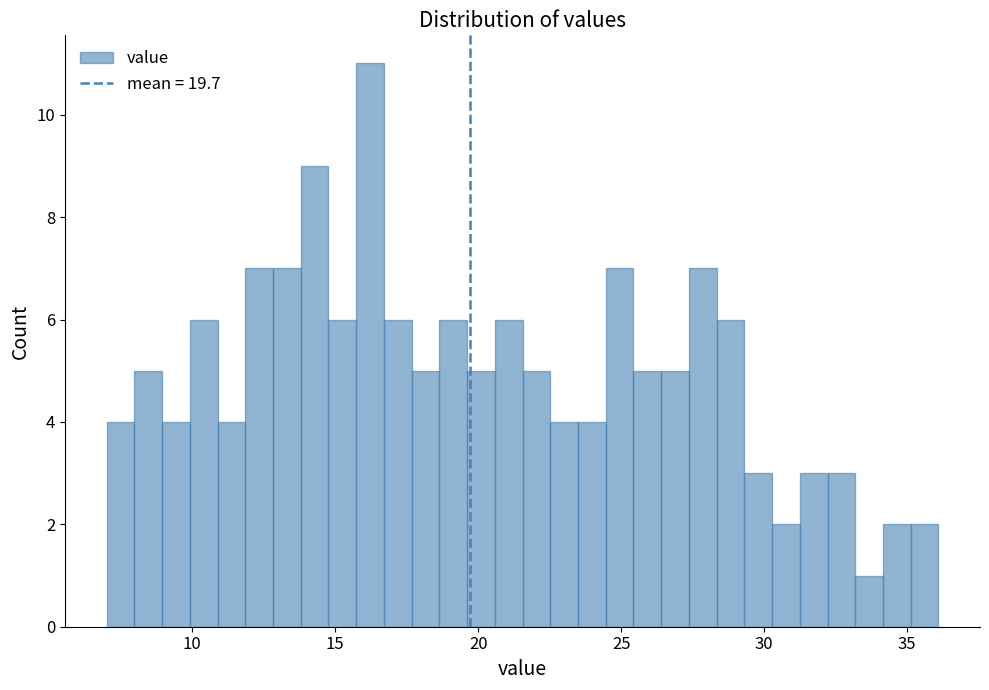

Read against the x-axis, roughly where is the centre of the tallest bar?

16.0